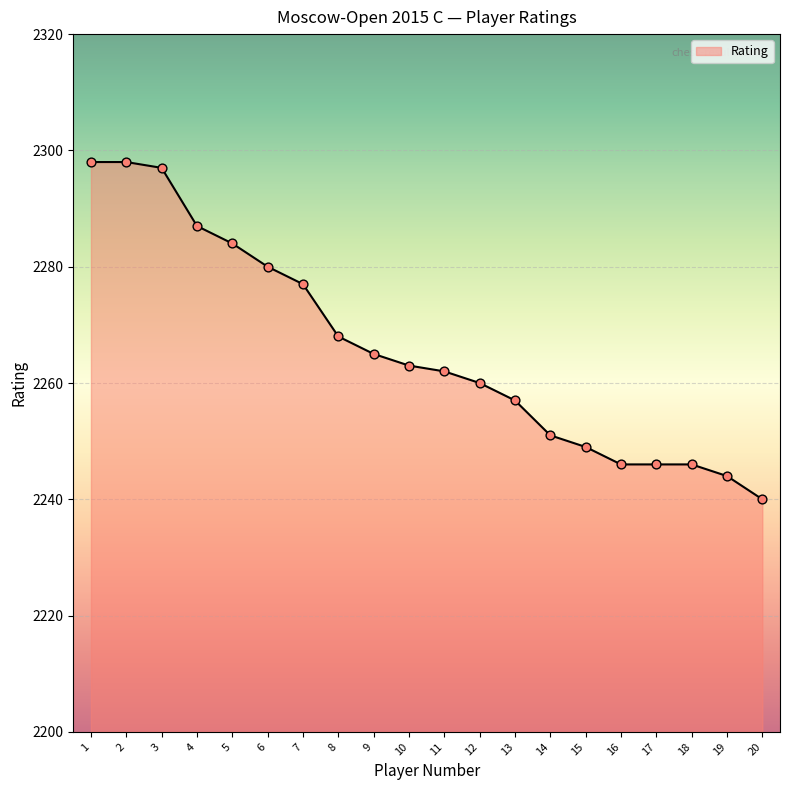

What is the difference between the maximum and minimum values?

58